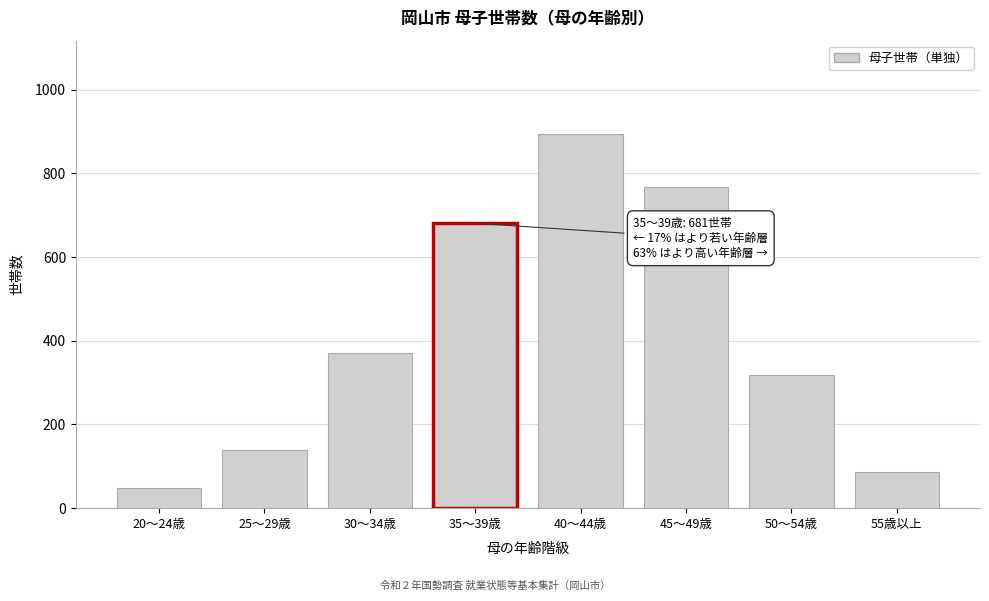

Reading left to right, extract all data points from this chart.

48	140	371	681	894	768	318	87